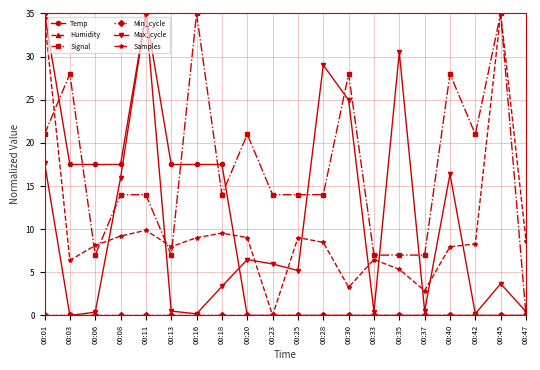

Does the chart have visible grid lines?

Yes